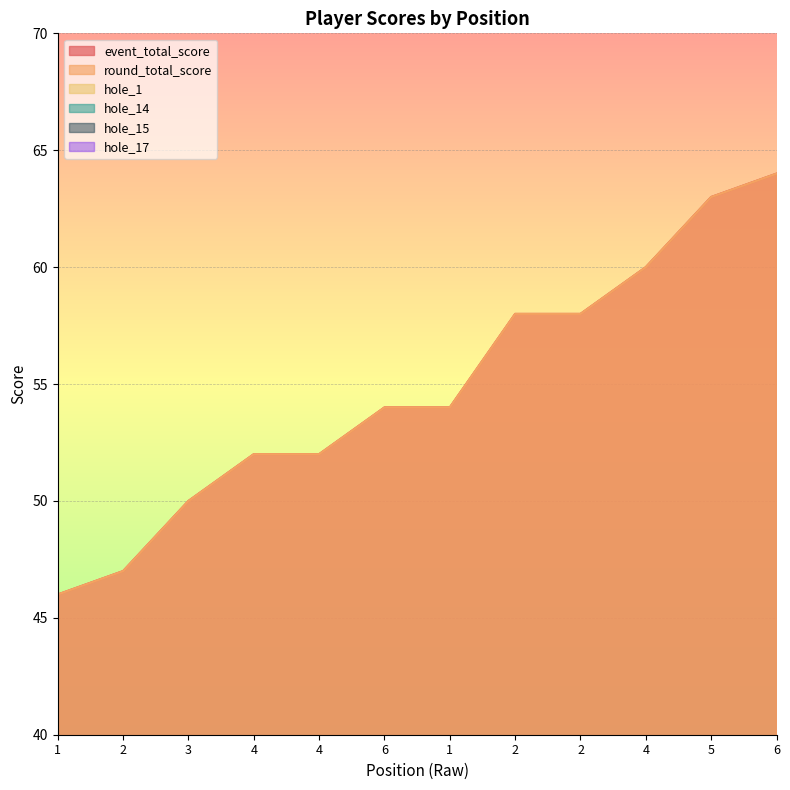

Reading right to left, what are all the values shown in this chart?

event_total_score: 64	63	60	58	58	54	54	52	52	50	47	46
round_total_score: 64	63	60	58	58	54	54	52	52	50	47	46
hole_1: 3	3	4	3	4	3	3	3	7	3	2	2
hole_14: 4	5	3	2	3	3	4	3	2	2	2	3
hole_15: 4	5	6	5	4	4	3	3	3	4	3	3
hole_17: 6	4	4	4	4	5	4	3	3	3	4	3